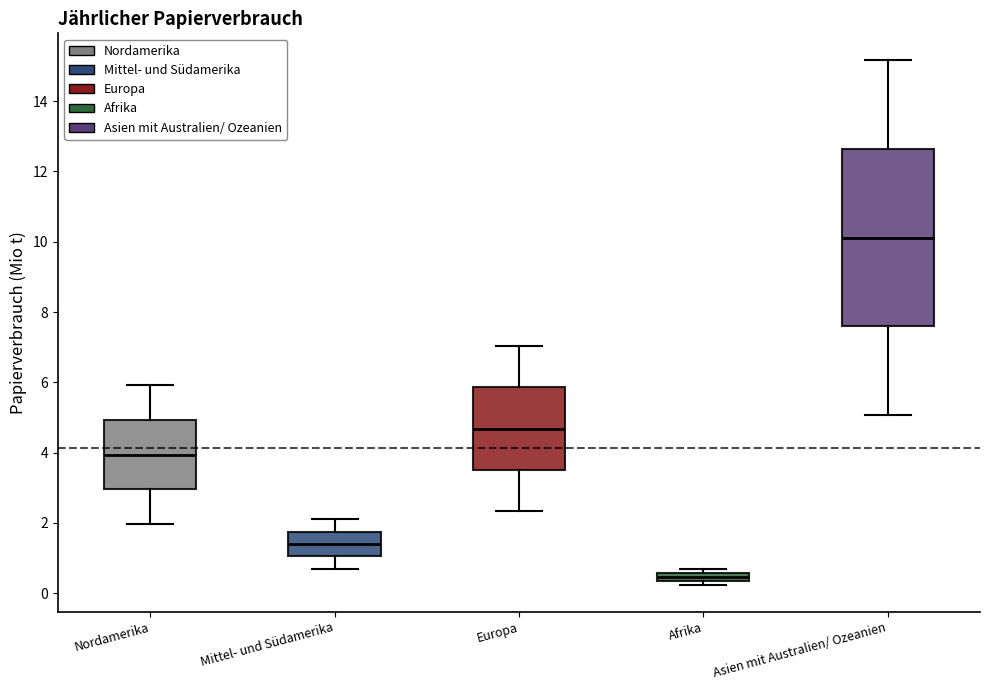

Which box has the highest median line?

Asien mit Australien/ Ozeanien